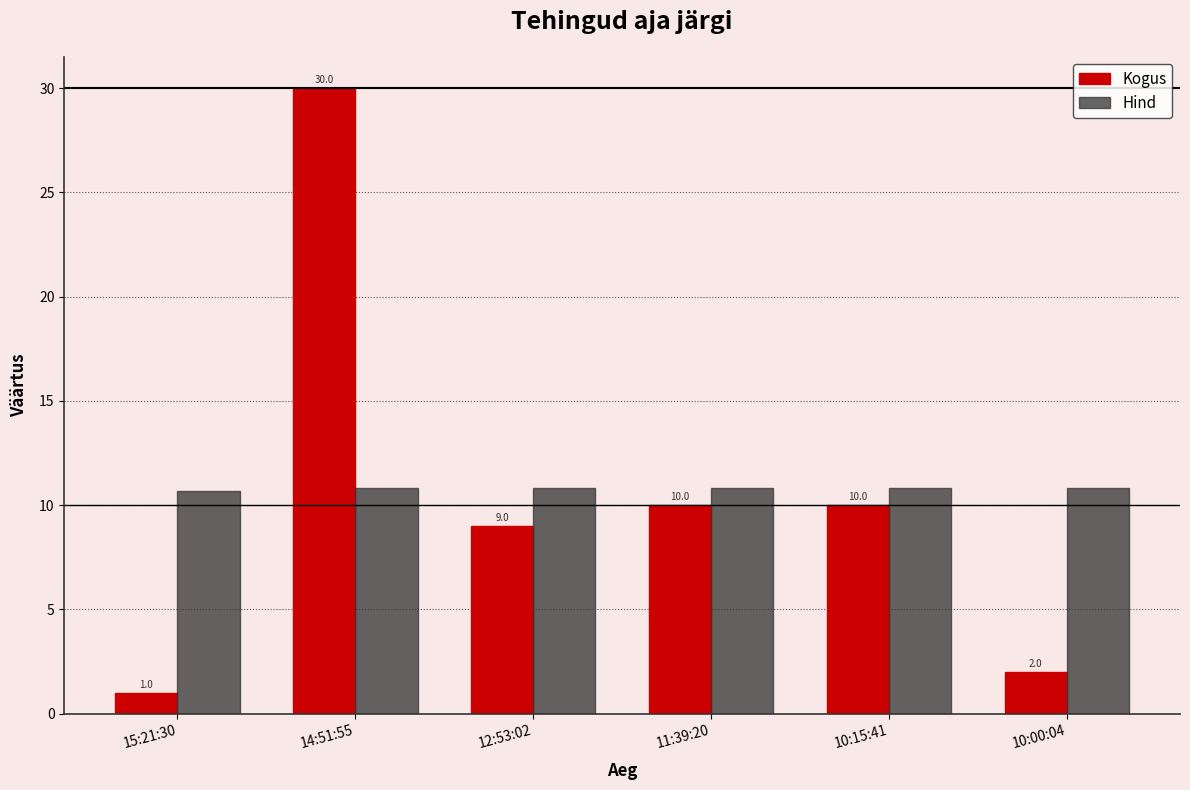

What is the approximate value of Kogus at 12:53:02?

9.0